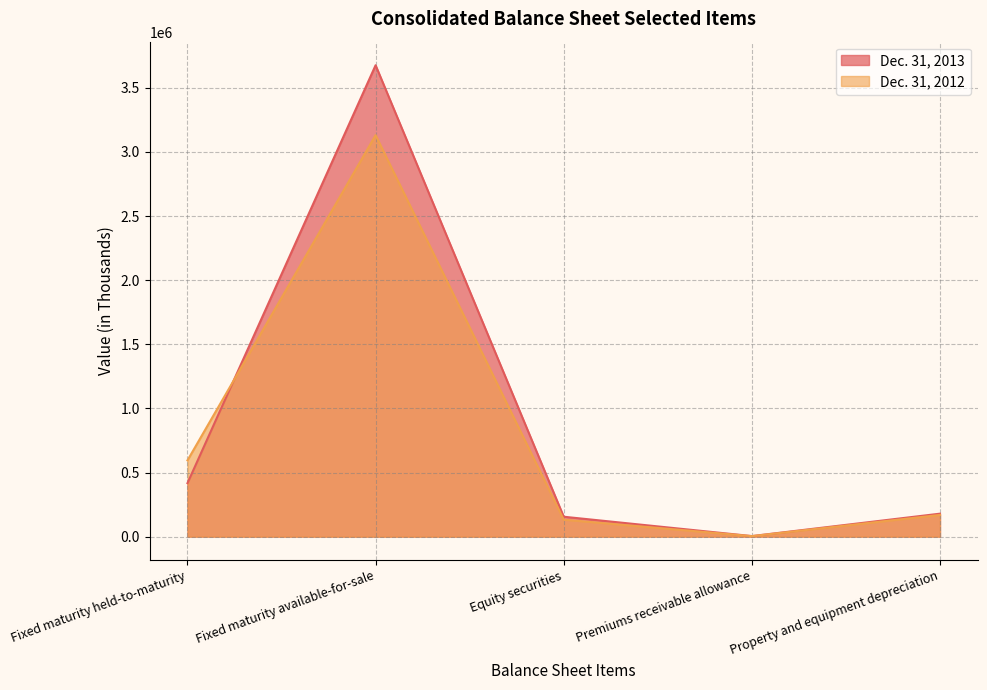

Where does the Dec. 31, 2013 series first go above 179192?

Fixed maturity held-to-maturity